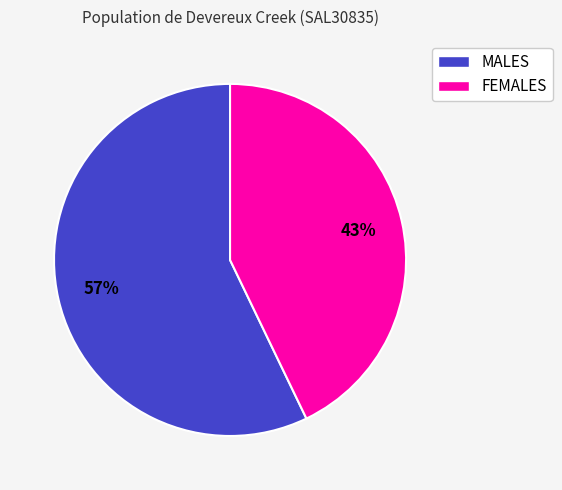

To the nearest percent, what is the average slice percentage?

50%